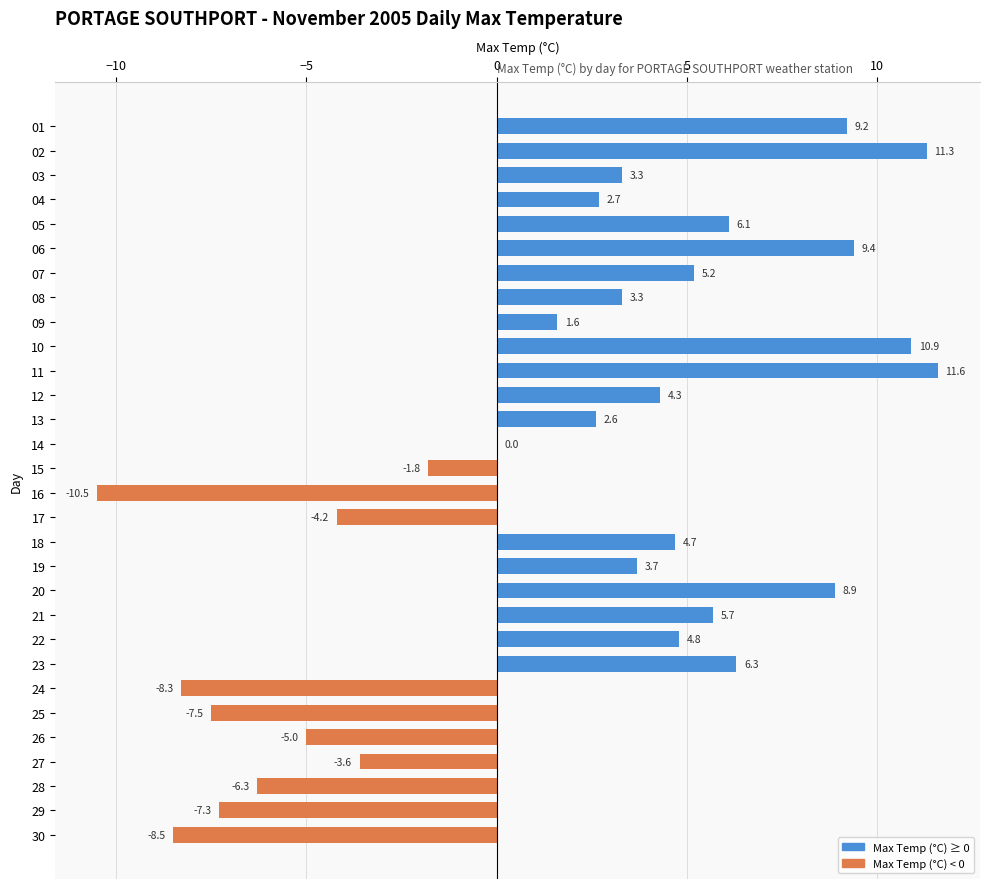

At which category does the chart reach its peak across all series?

11